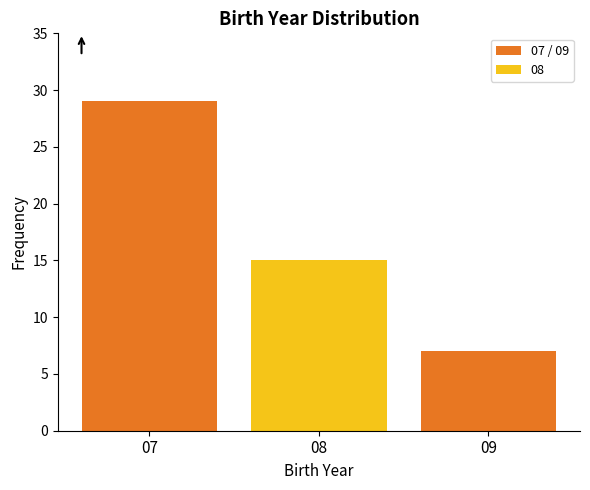

Reading left to right, list all the values displayed in this chart.

07=29	08=15	09=7